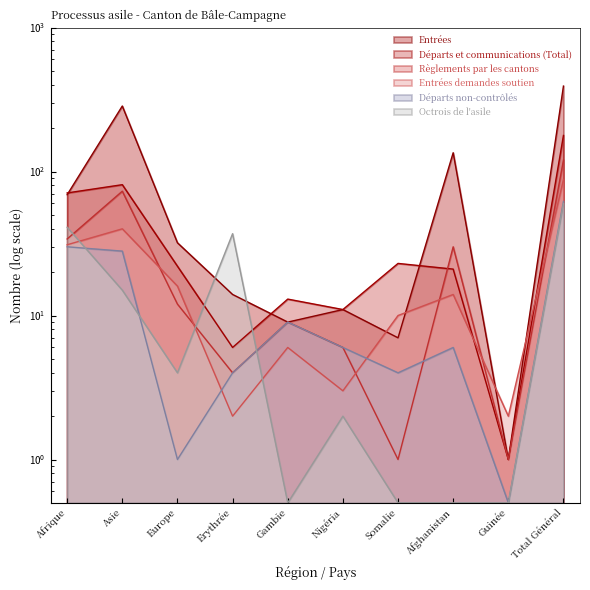

How many interior local valleys does the Entrées demandes soutien series have?

3